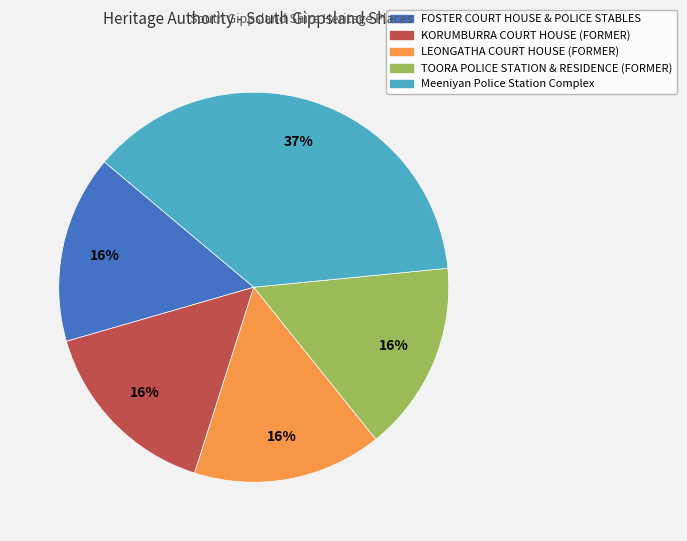

True or false: FOSTER COURT HOUSE & POLICE STABLES accounts for 22% of the total.

False